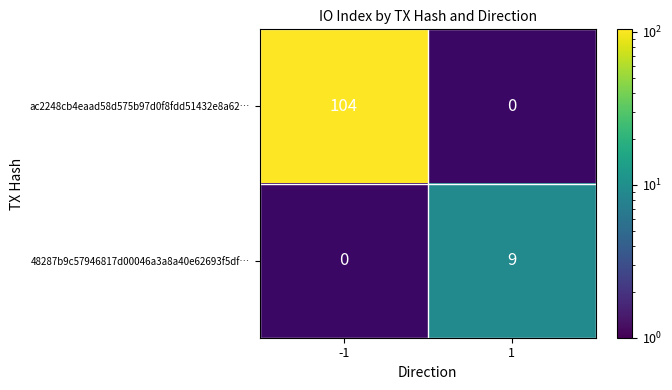

Is it true that 48287b9c57946817d00046a3a8a40e62693f5df… equals 6 at 1?

False